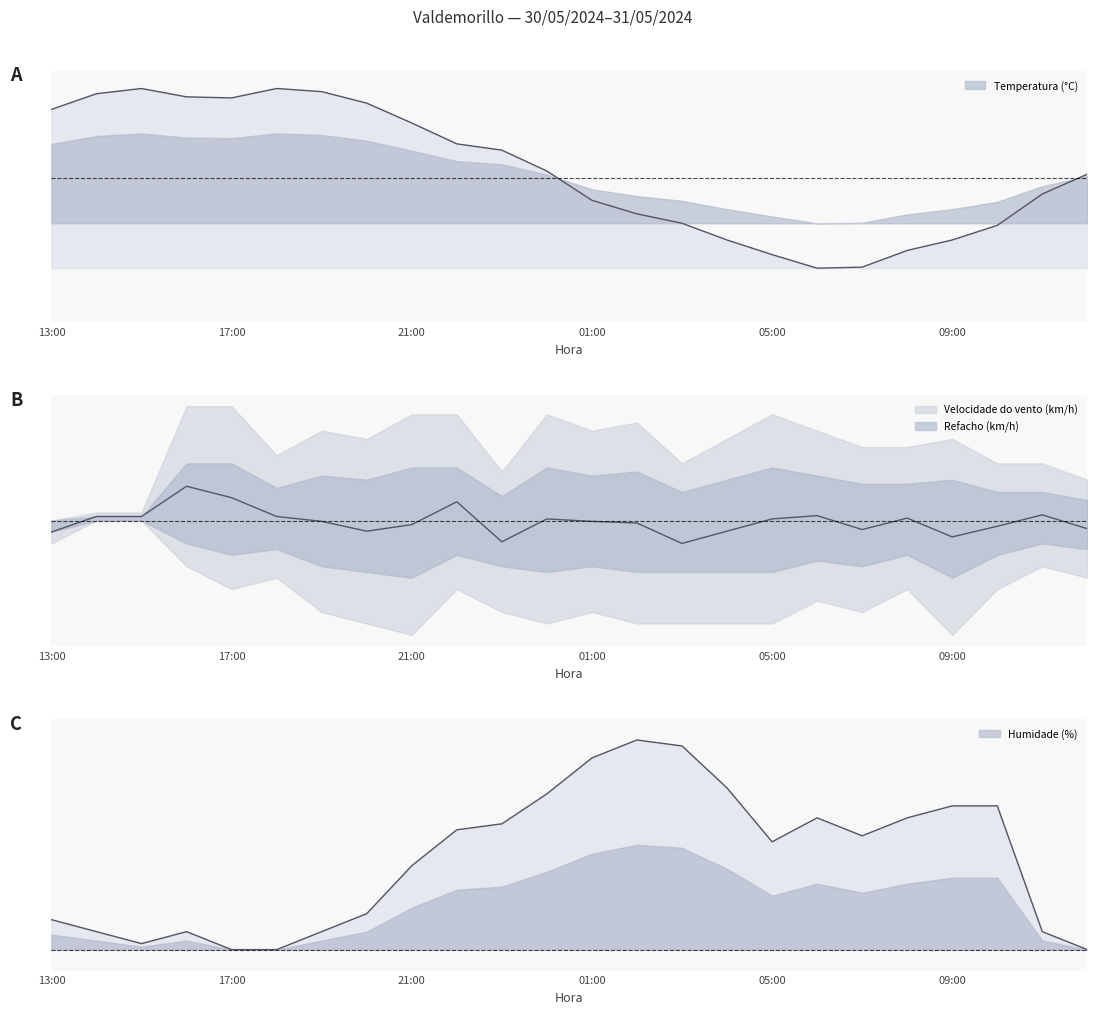

What is the difference between the Temperatura (°C) values at 04:00 and 12:00?

0.4